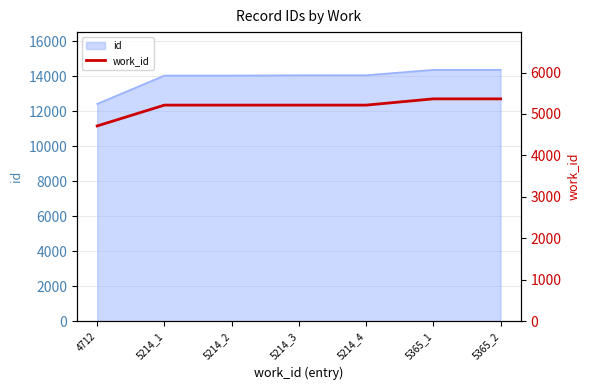

Reading left to right, extract all data points from this chart.

4712	5214	5214	5214	5214	5365	5365